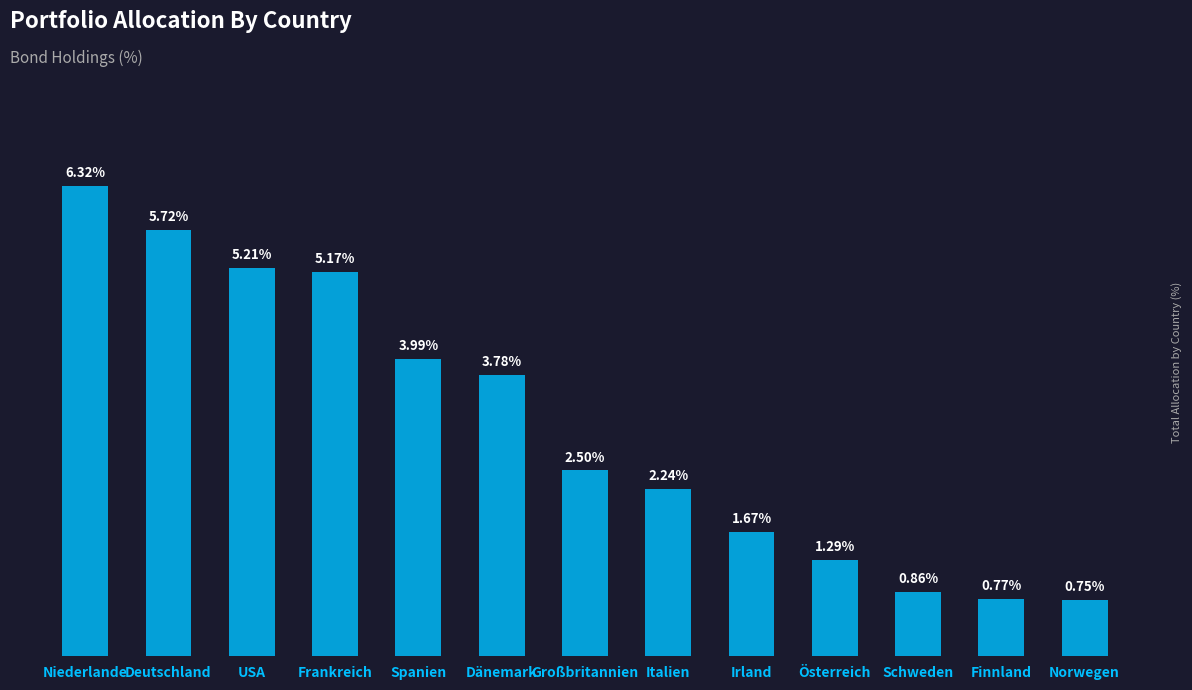

List the labels in order of value, largest first.

Niederlande, Deutschland, USA, Frankreich, Spanien, Dänemark, Großbritannien, Italien, Irland, Österreich, Schweden, Finnland, Norwegen